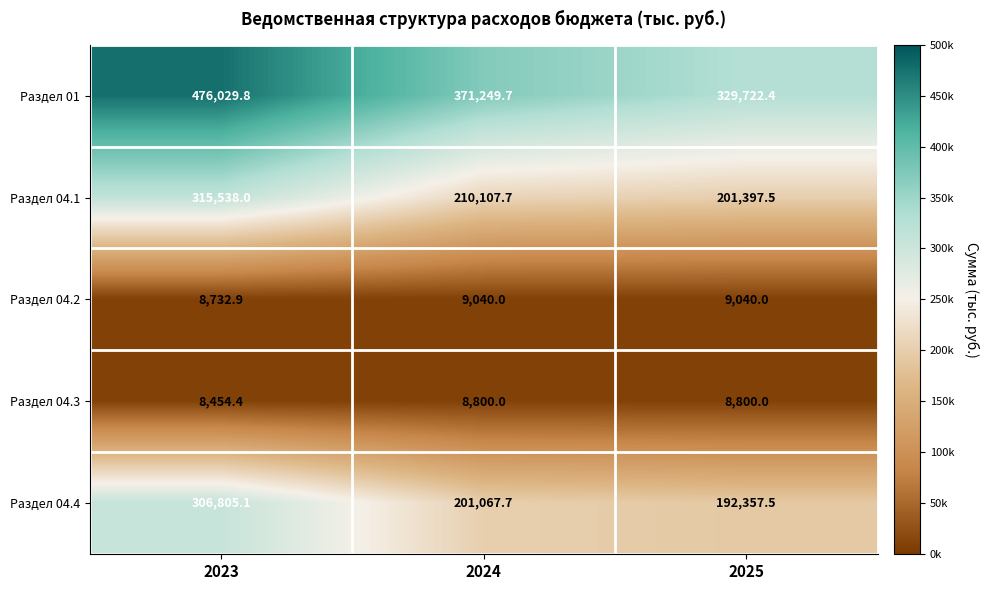

Where is Раздел 04.2 nearest to the value 8886?

2023